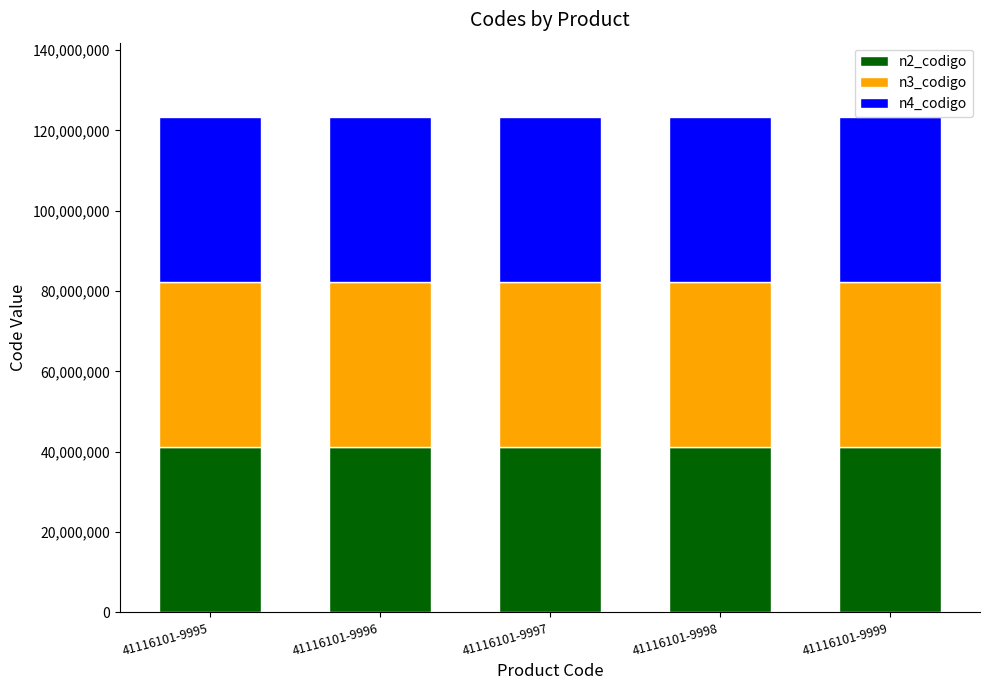

How many bars are there in total?

5